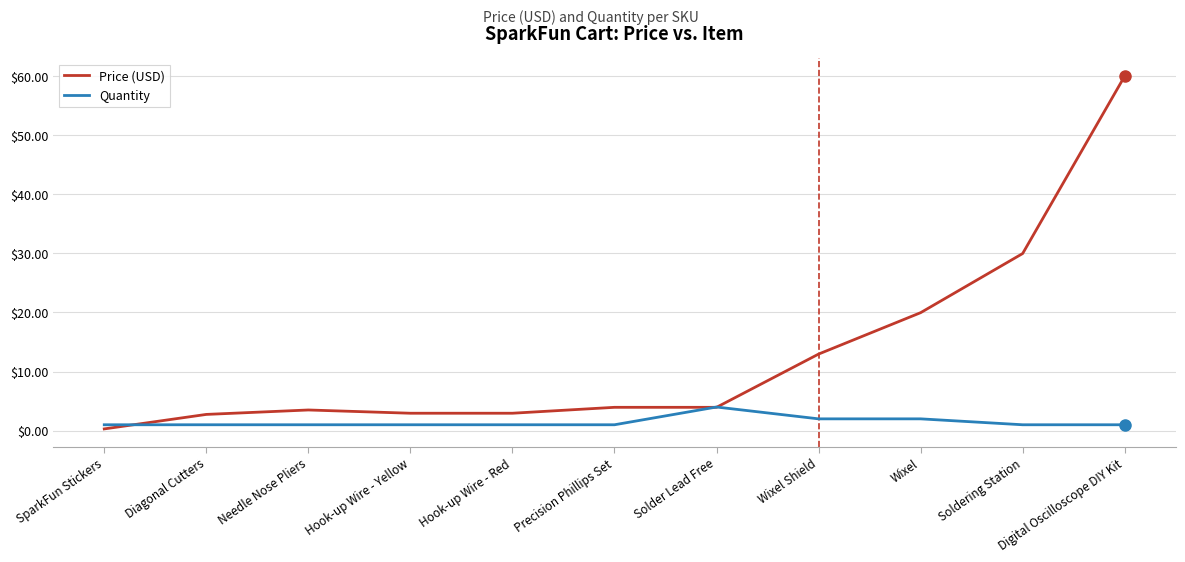

What is the minimum value for Price (USD)?

0.3